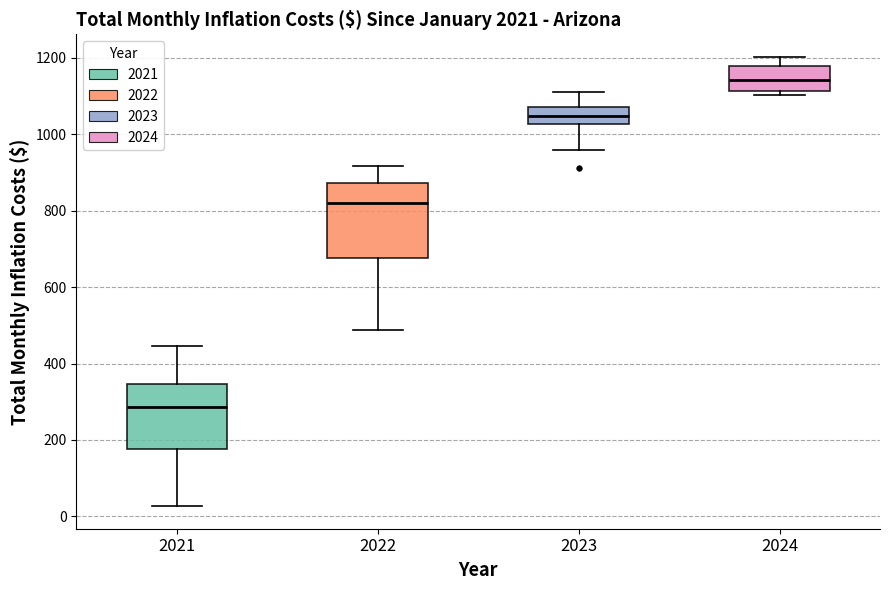

Reading left to right, transcribe this box plot: for each box, give where its median line is, the range the box spans, and where its two whiskers end, as read against the y-axis. The values are not printed on the chart, so give them approximately, as read against the axis.

2021: median 280, box 180 to 340, whiskers 20 to 440
2022: median 820, box 680 to 880, whiskers 480 to 920
2023: median 1040, box 1020 to 1080, whiskers 960 to 1120
2024: median 1140, box 1120 to 1180, whiskers 1100 to 1200